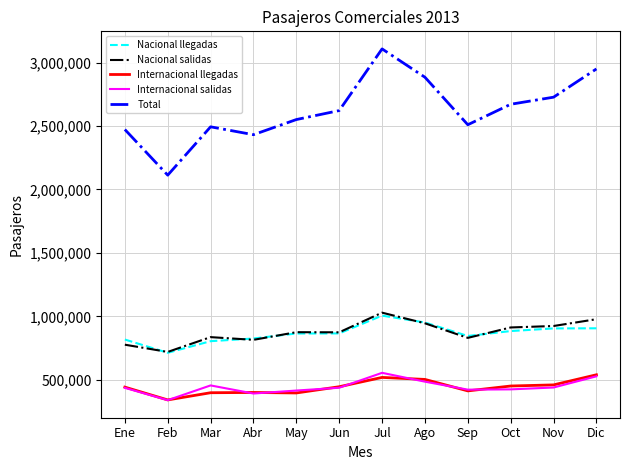

What is the maximum value shown in the chart?

3107884